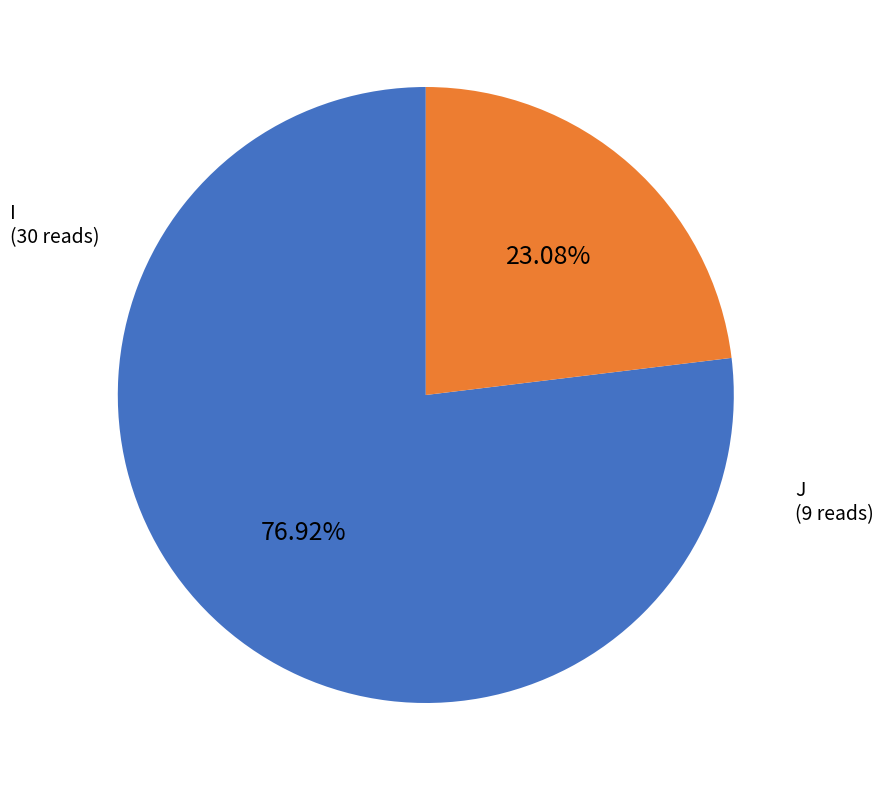

How many segments does this pie chart have?

2